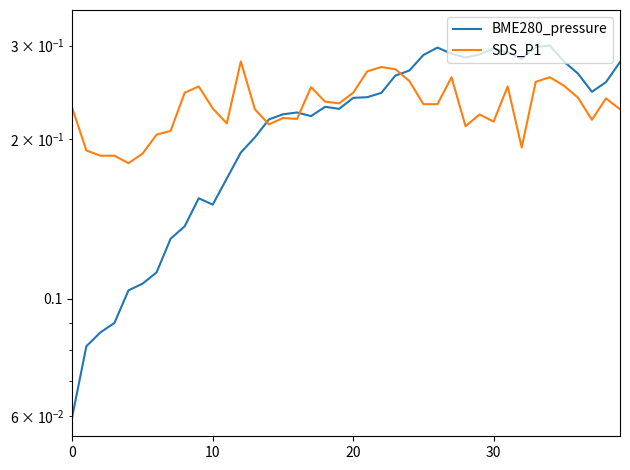

What is the value of the SDS_P1 point at the 35th from the left?

0.3